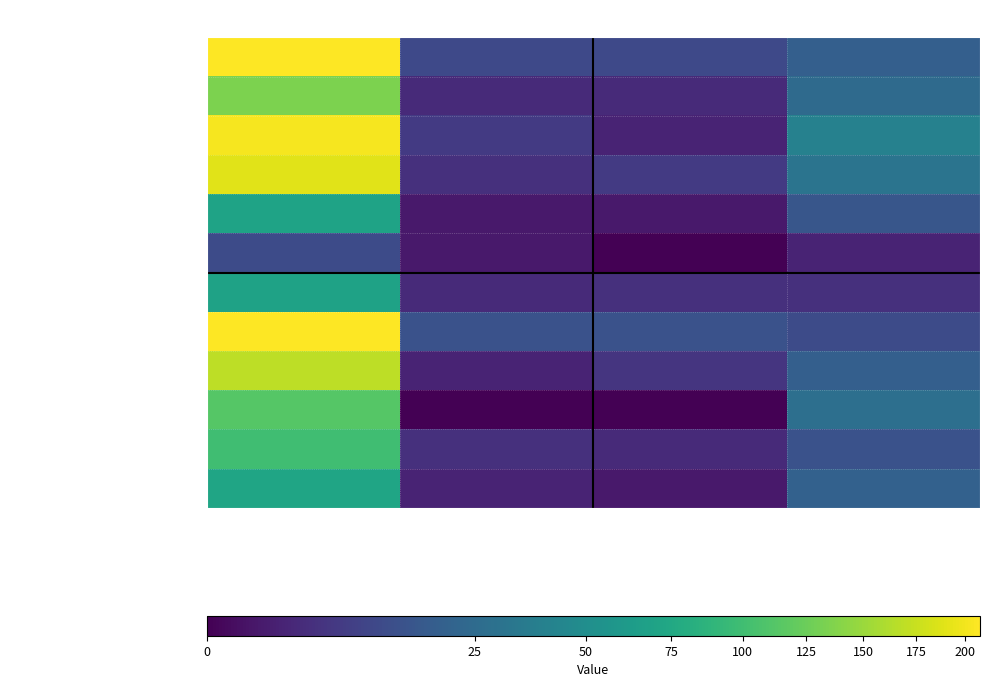

Which series has the largest total across all categories?

батон нарезной обогащенный